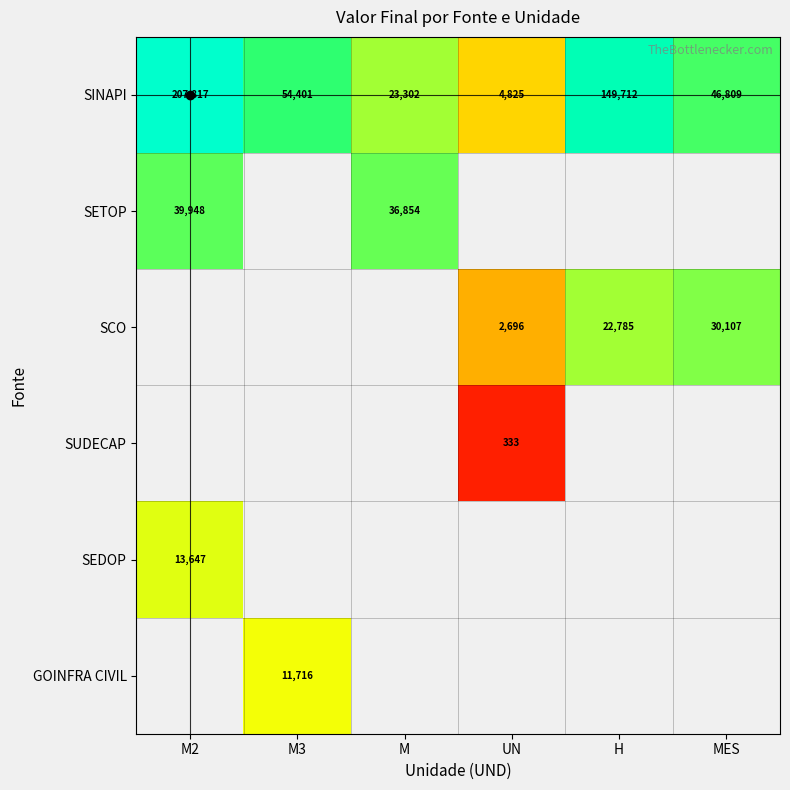

At which category does the chart reach its peak across all series?

M2